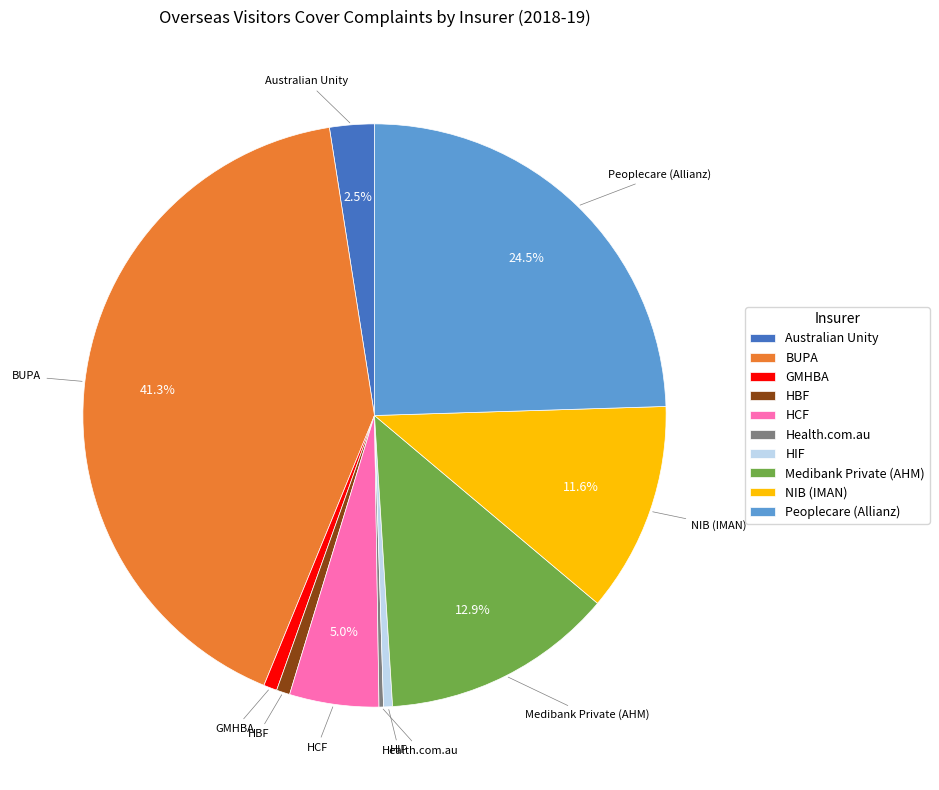

To the nearest percent, what is the difference between the largest and smallest slice percentages?

41%